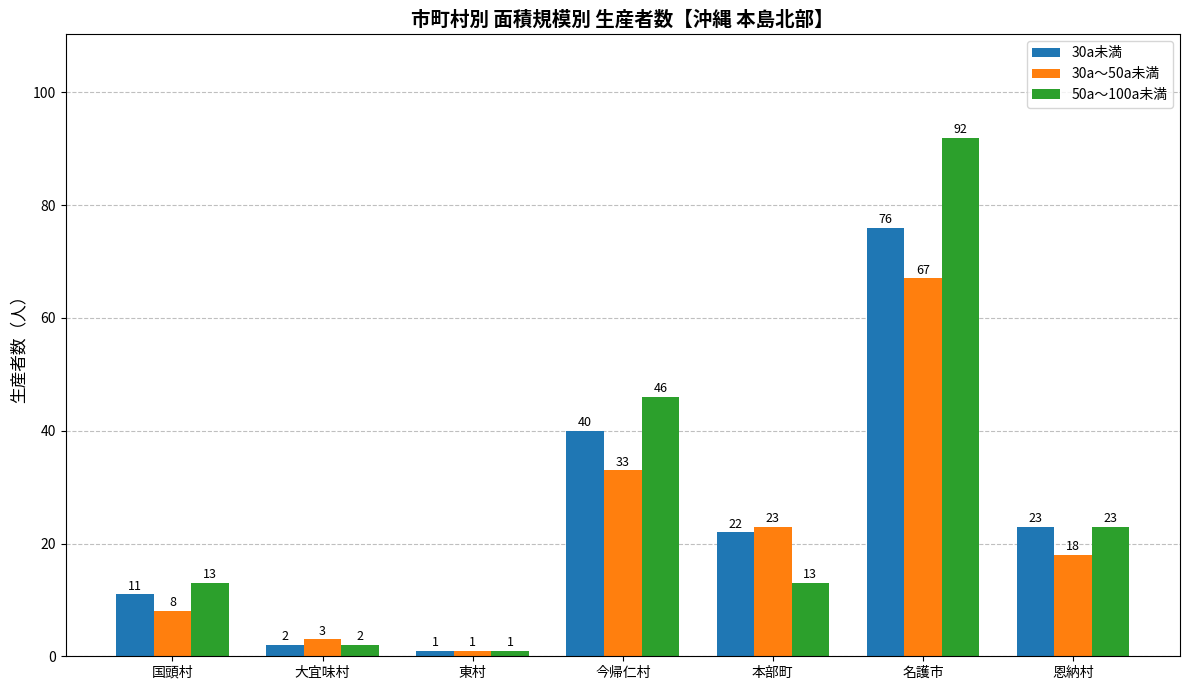

At which category is the sum across all series the highest?

名護市